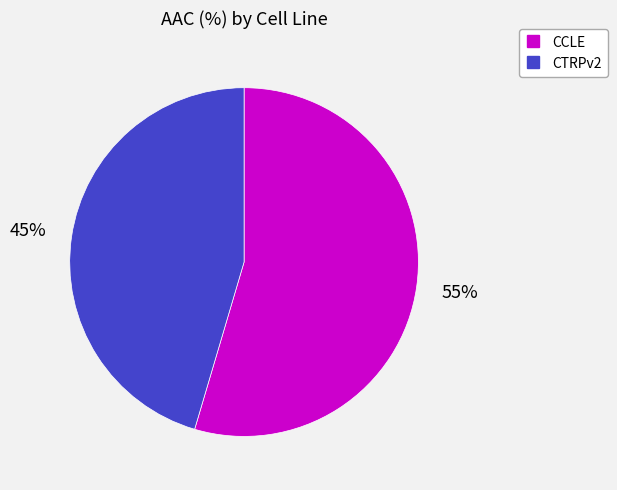

How many segments does this pie chart have?

2